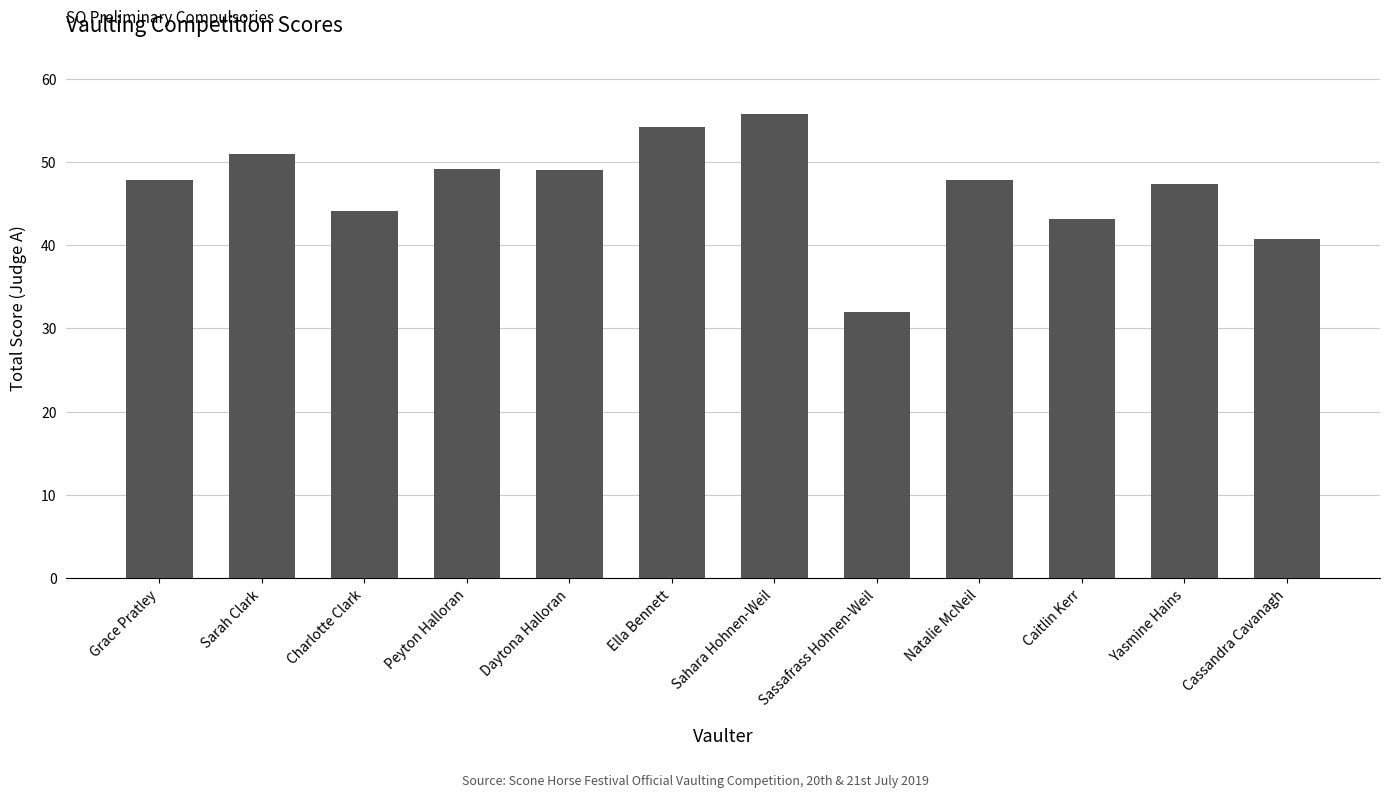

Is it true that the value at Sahara Hohnen-Weil is 16.2?

False